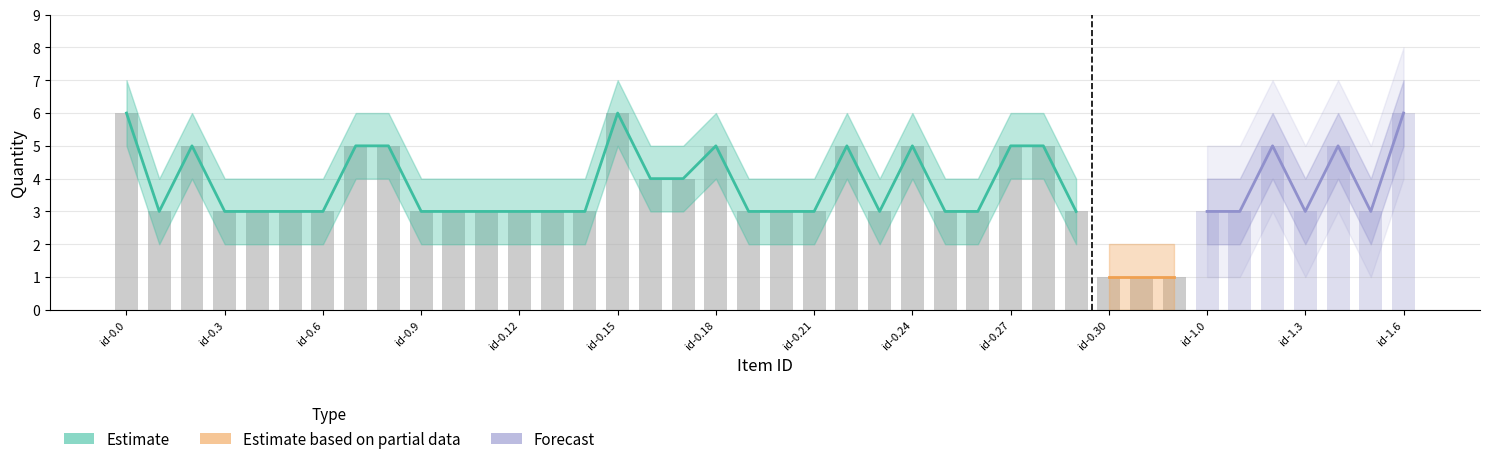

Which label corresponds to the largest value in the chart?

id-0.0